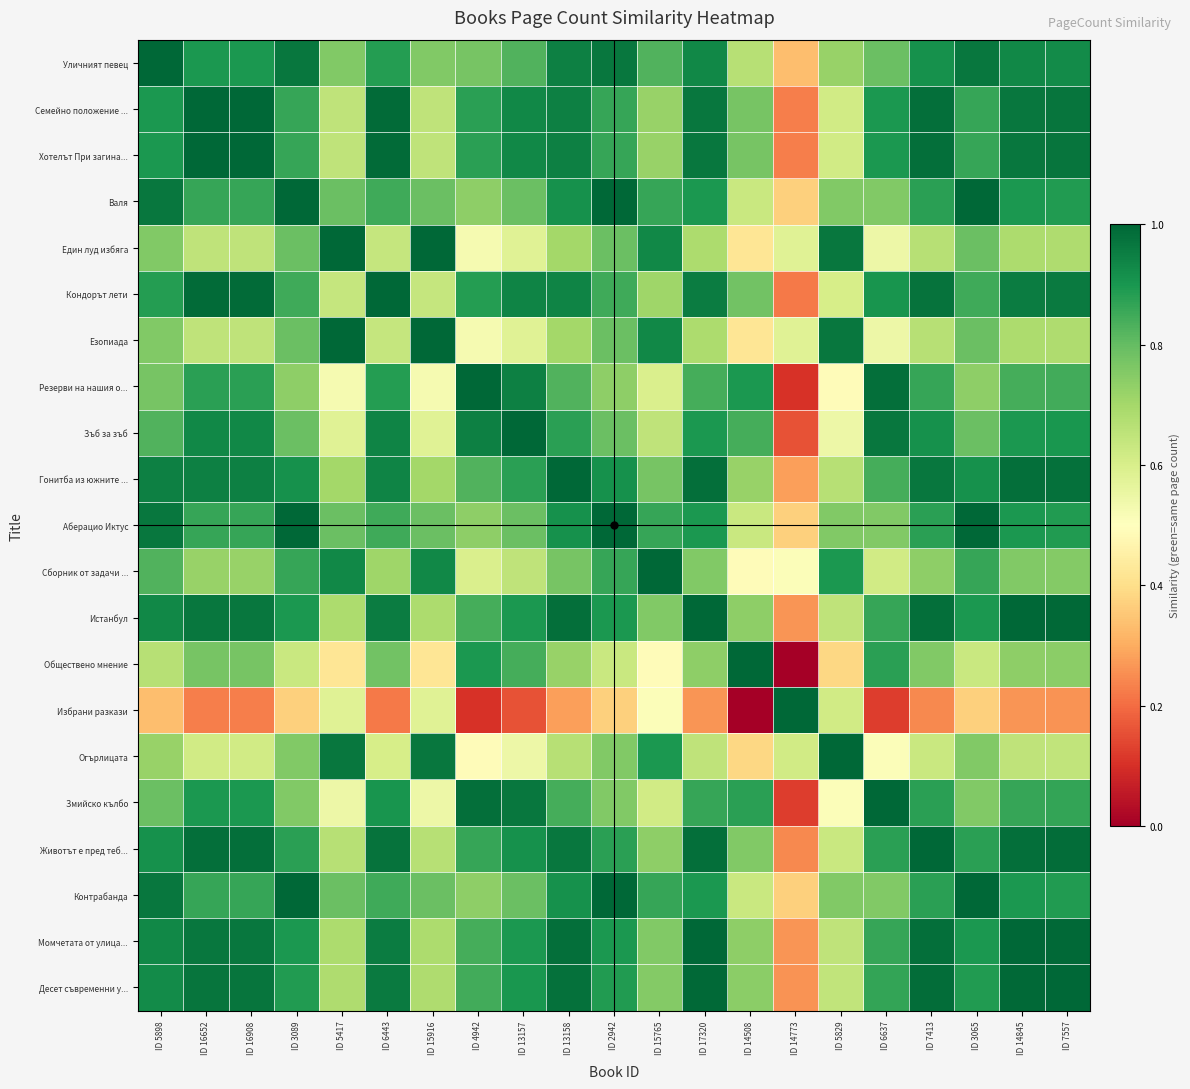

At ID 14773, list the series in order from smallest to largest.

Обществено мнение, Резерви на нашия о..., Змийско кълбо, Зъб за зъб, Кондорът лети, Семейно положение ..., Хотелът При загина..., Животът е пред теб..., Десет съвременни у..., Истанбул, Момчетата от улица..., Гонитба из южните ..., Уличният певец, Валя, Аберацио Иктус, Контрабанда, Сборник от задачи ..., Един луд избяга, Езопиада, Огърлицата, Избрани разкази